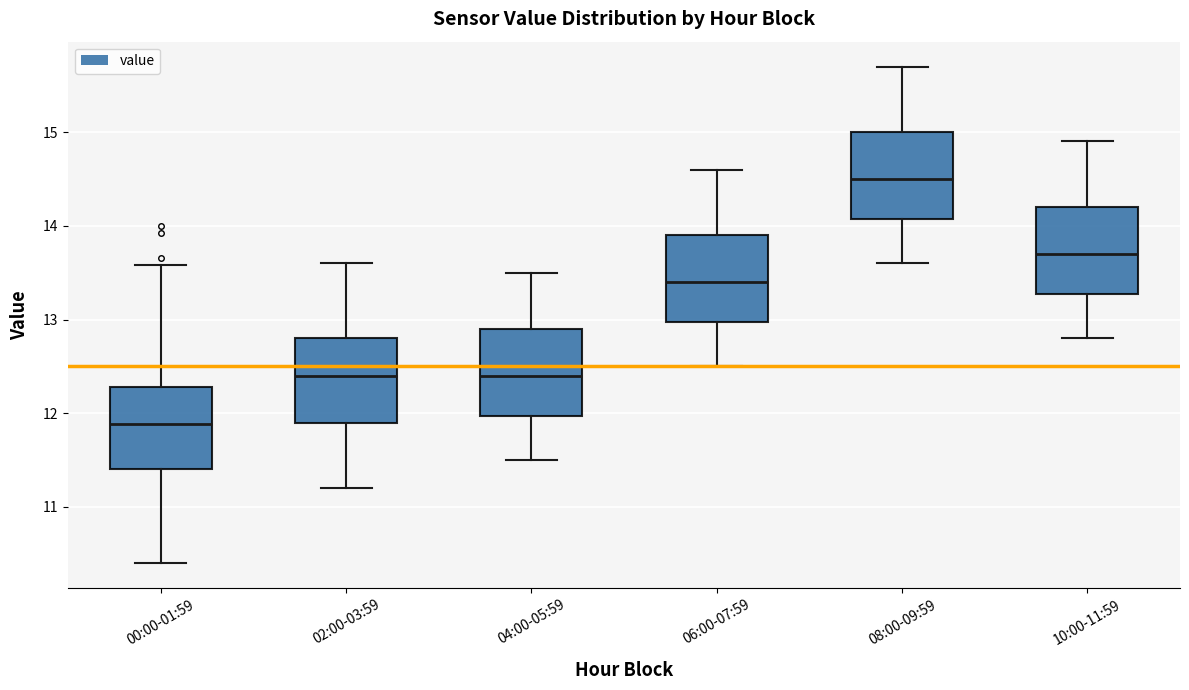

Which box's median line is the lowest?

00:00-01:59